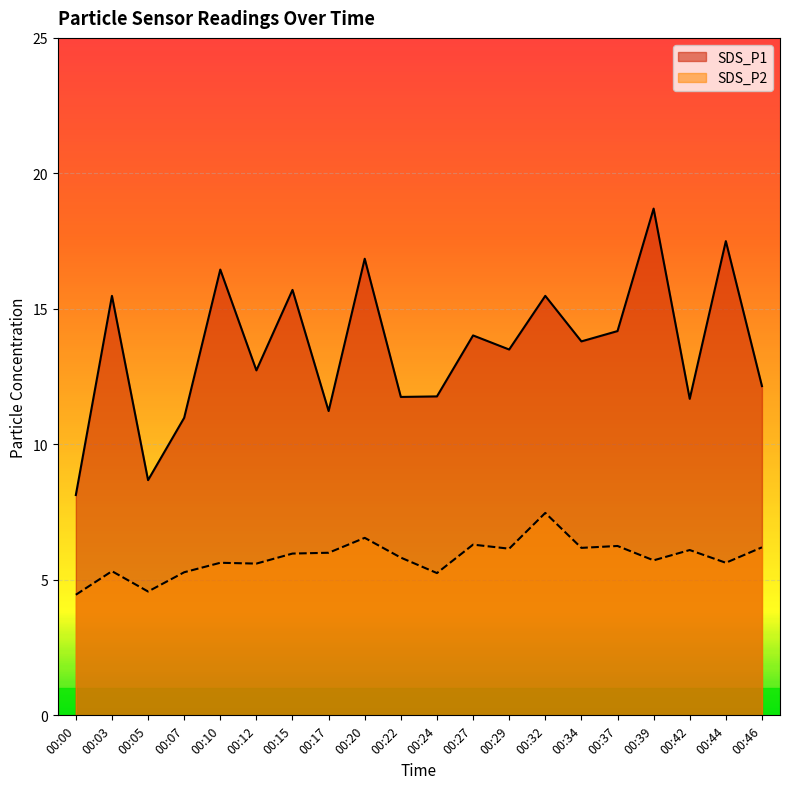

Which series has the widest spread of values?

SDS_P1